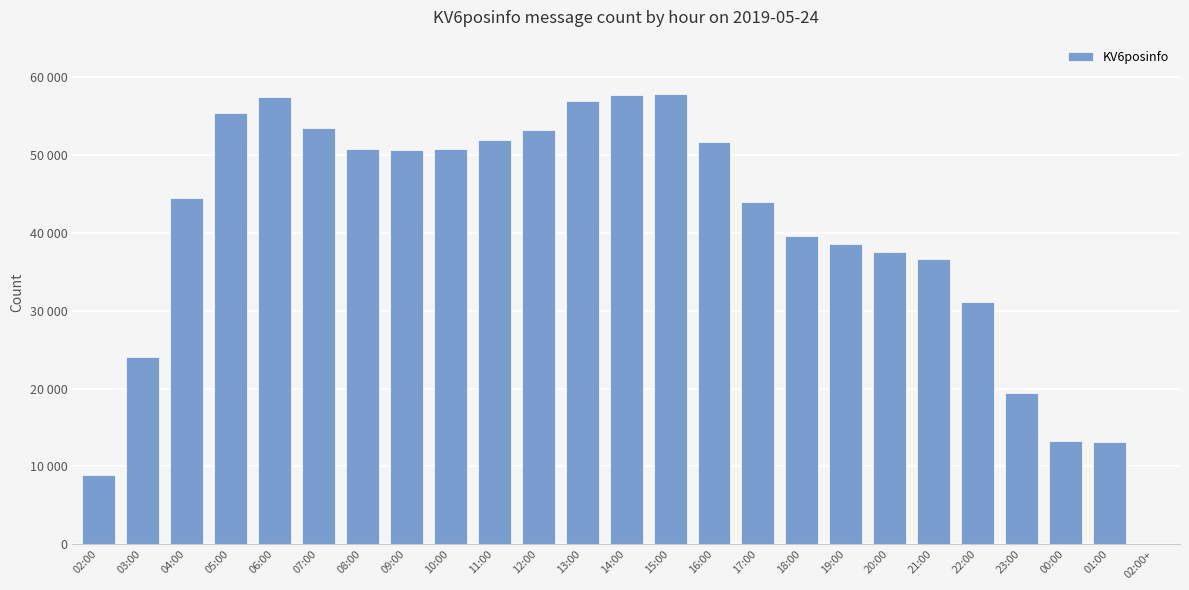

Are the bars horizontal?

No